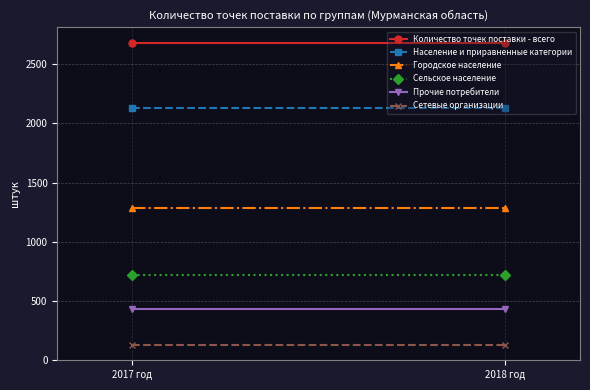

Which series changed the most between 2017 год and 2018 год?

Количество точек поставки - всего